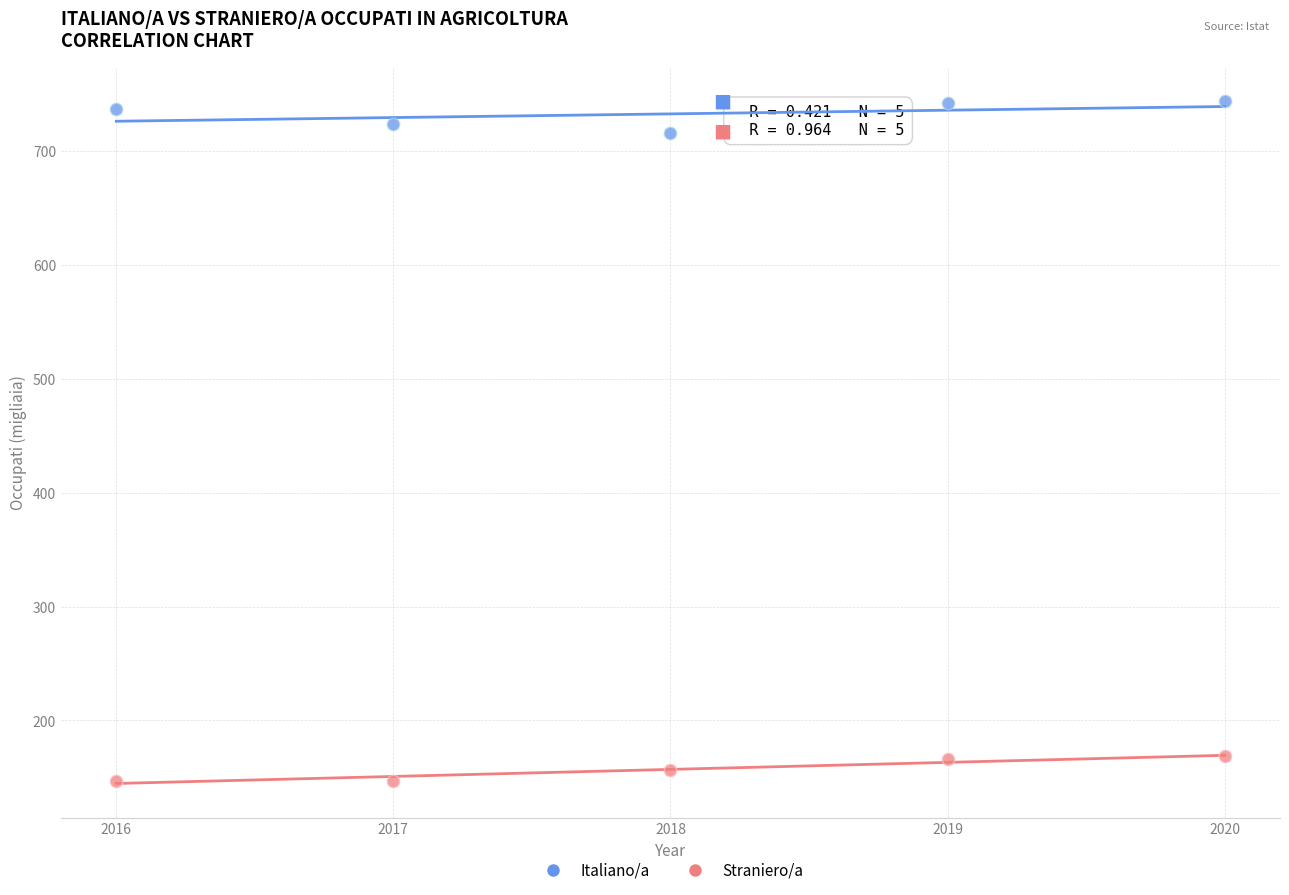

Which series has the widest spread of Y values?

Italiano/a